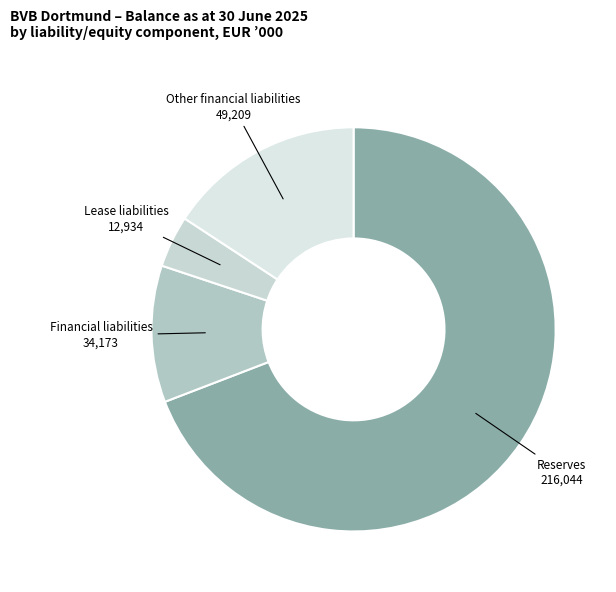

How many segments does this pie chart have?

4